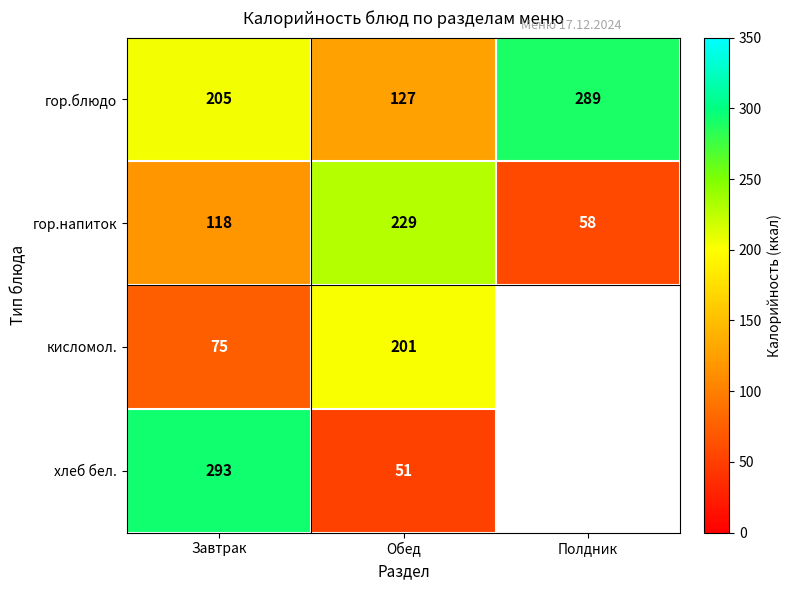

The value of гор.блюдо at Обед is 210.7. True or false?

False